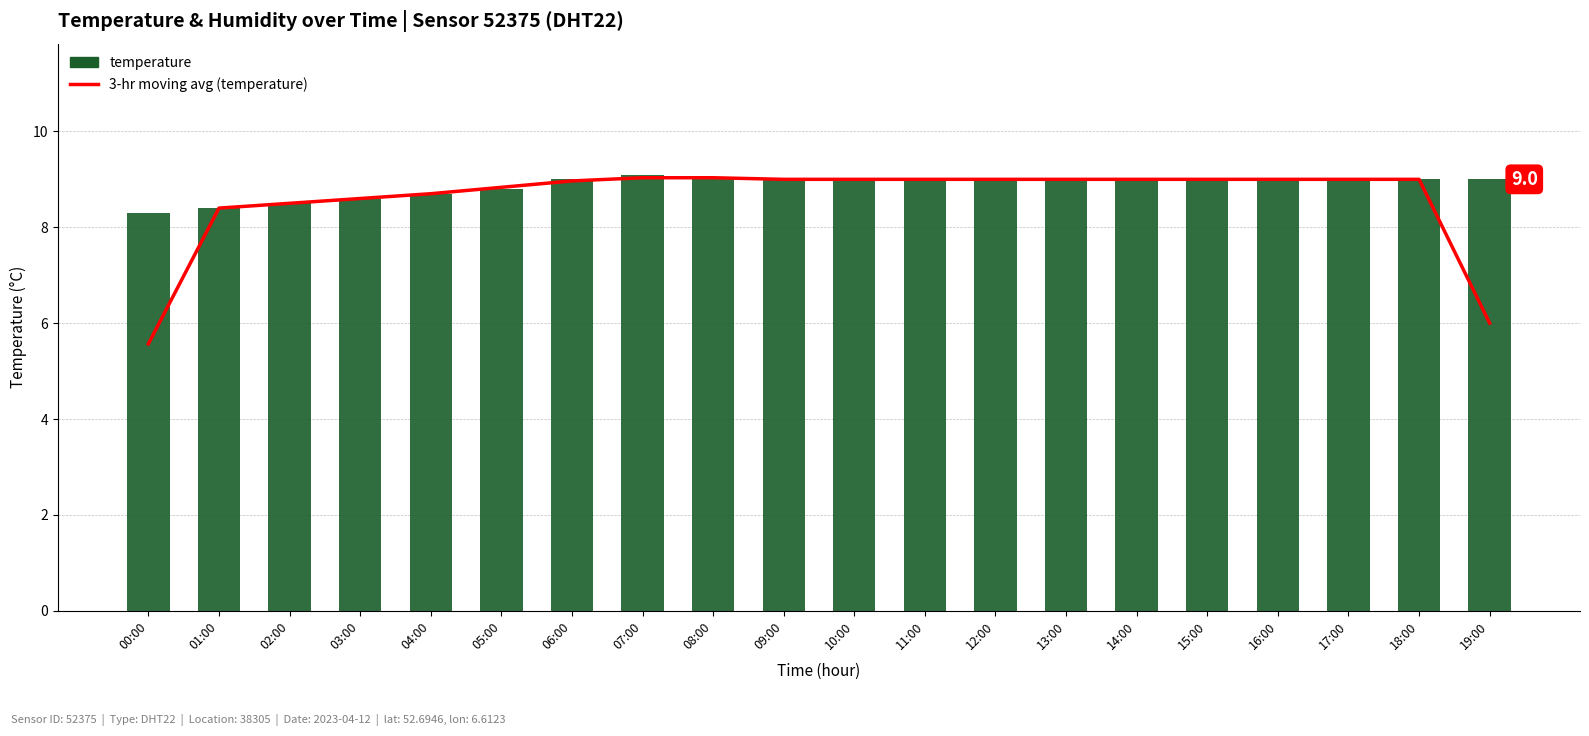

True or false: 3-hr moving avg (temperature) has a value of 9.0 at 14:00.

True